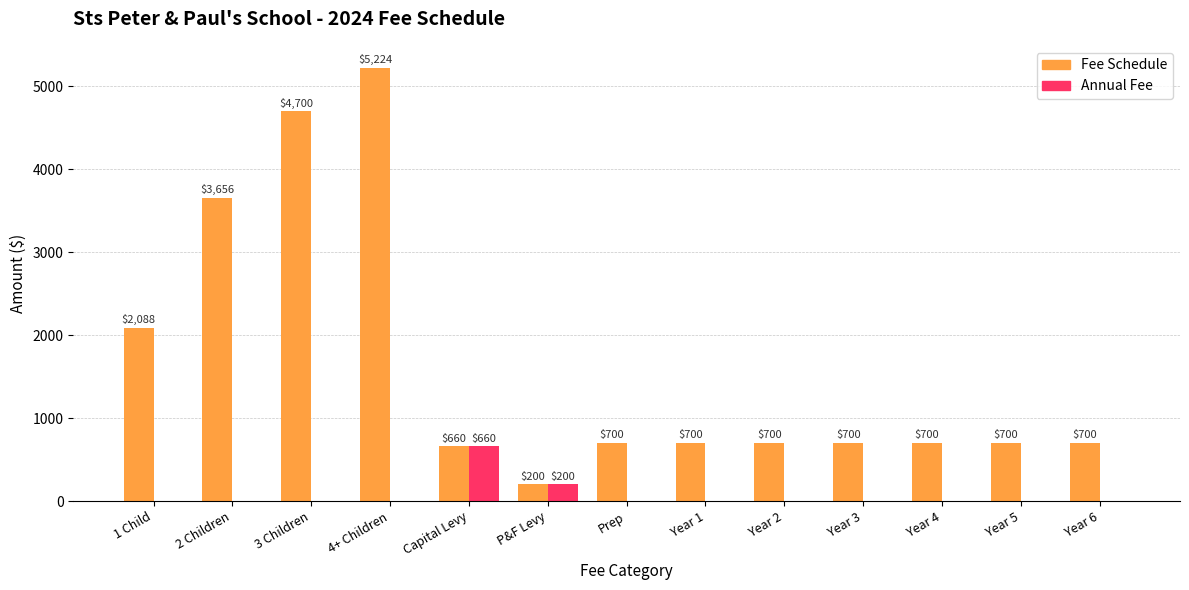

True or false: Fee Schedule has a value of 1153 at Prep.

False